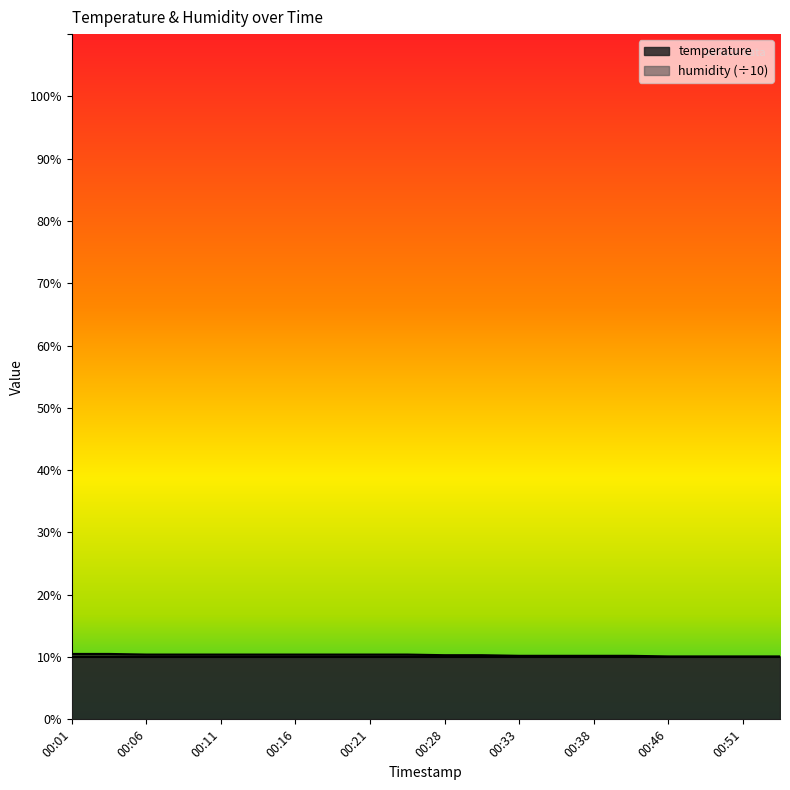

What is the average value?

10.3